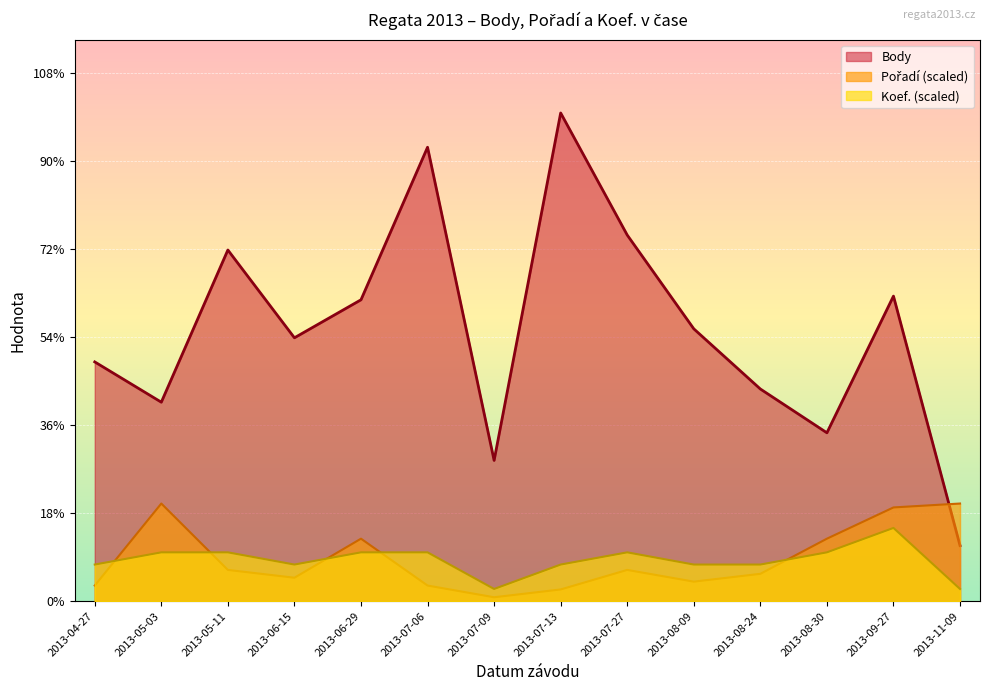

Reading right to left, list all the values displayed in this chart.

Body: 316.0	1734.0	957.0	1206.0	1548.0	2081.0	2775.0	800.0	2580.0	1713.0	1497.0	1996.0	1131.0	1360.0
Pořadí: 555.0	532.8	355.2	155.4	111.0	177.6	66.6	22.2	88.8	355.2	133.2	177.6	555.0	88.8
Koef.: 69.4	416.2	277.5	208.1	208.1	277.5	208.1	69.4	277.5	277.5	208.1	277.5	277.5	208.1